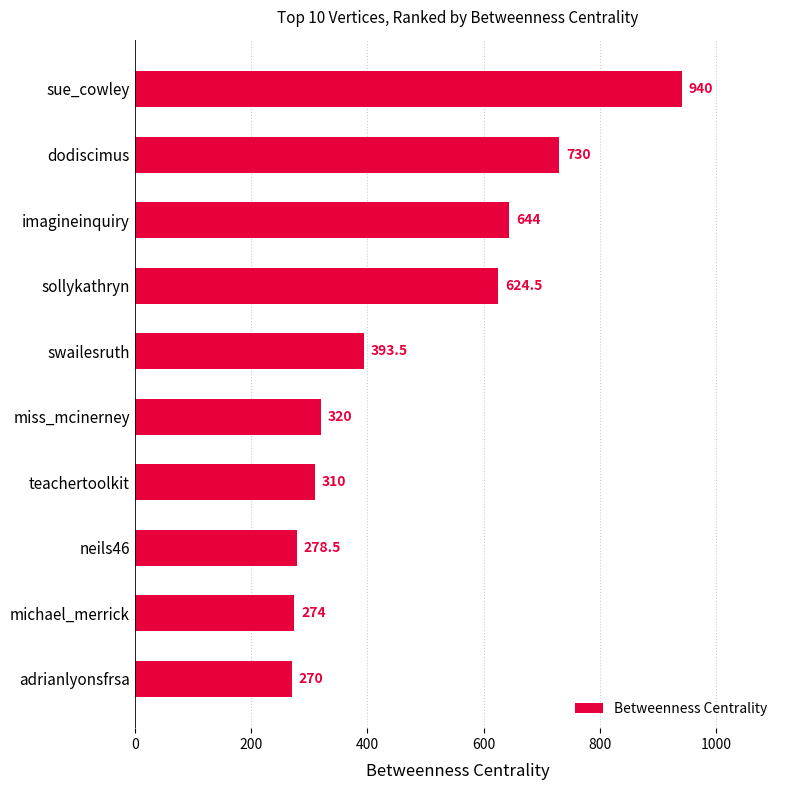

What is the sum of the values at imagineinquiry and michael_merrick?

918.0